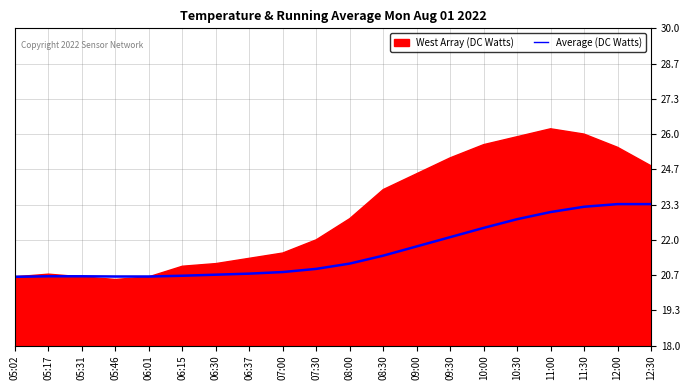

What is the label of the 17th point from the right?

05:46